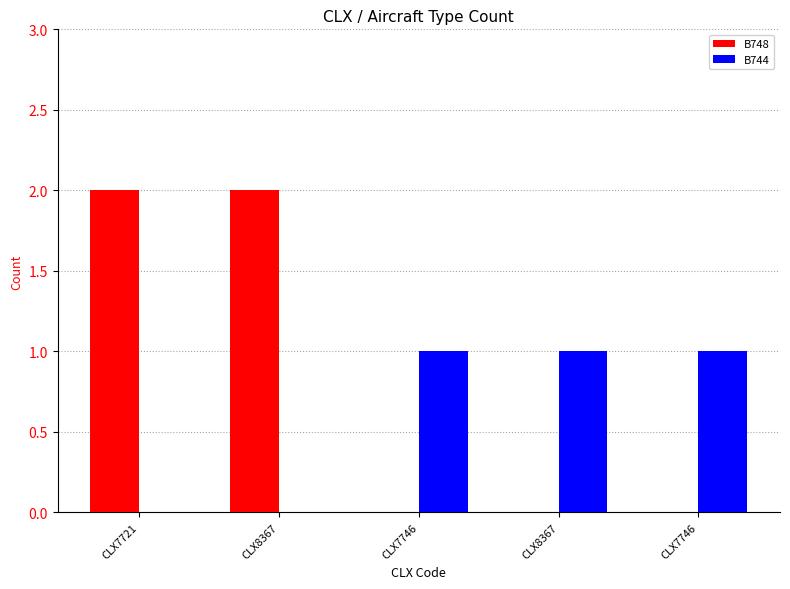

How many data points does each series have?

5